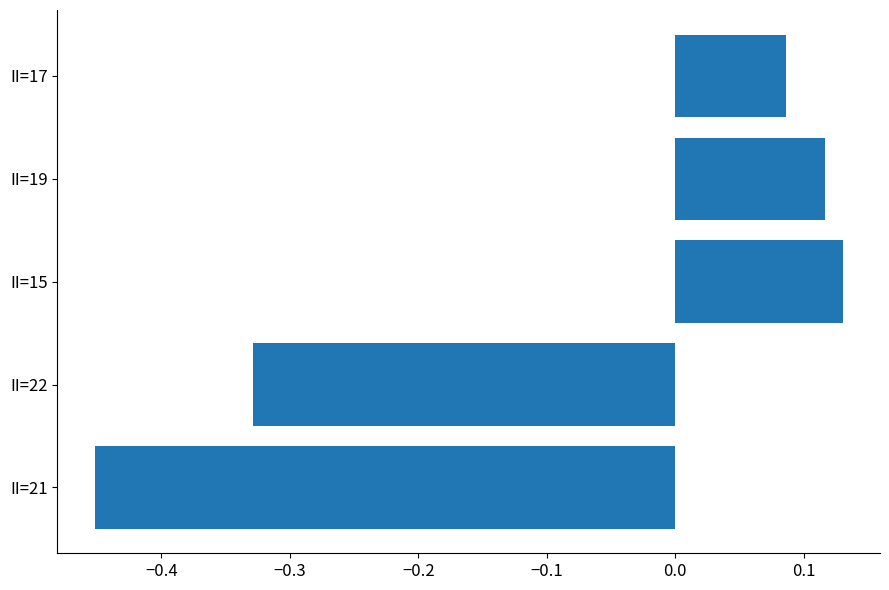

Which label corresponds to the largest value in the chart?

II=15